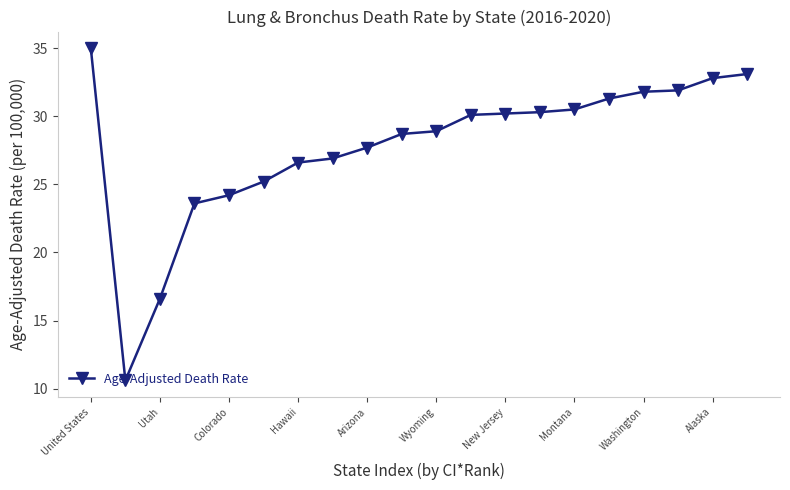

What is the sum of all values?

556.0